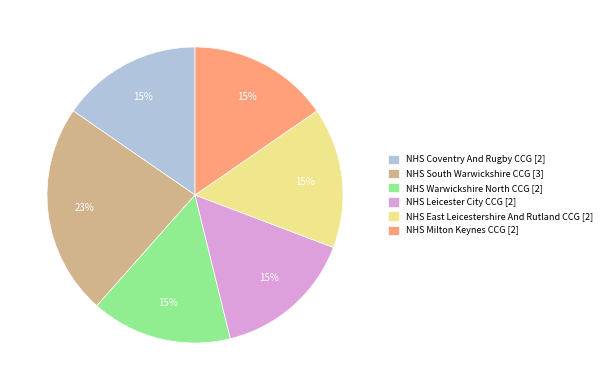

To the nearest percent, what percentage of the pie is NHS East Leicestershire And Rutland CCG [2]?

15%